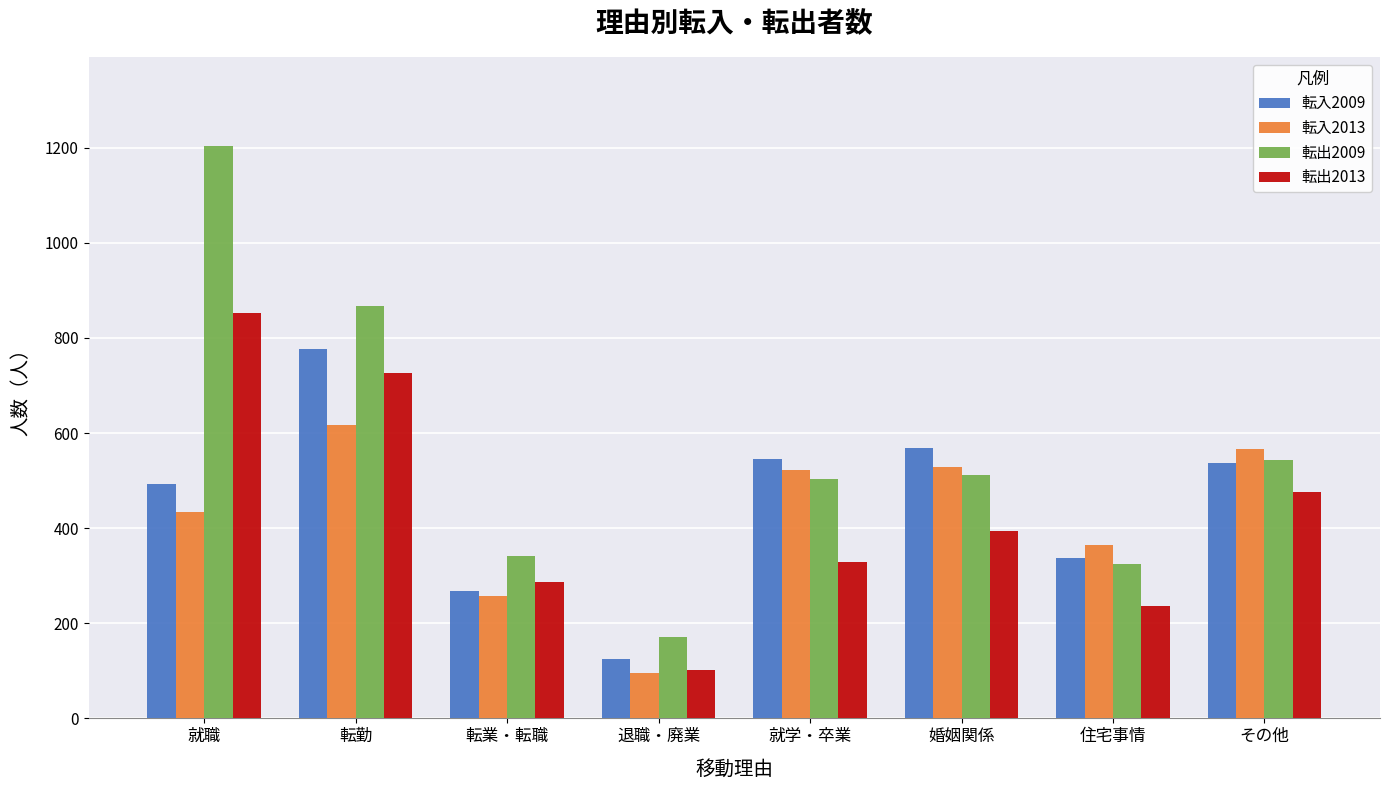

What position from the left is 就職?

1